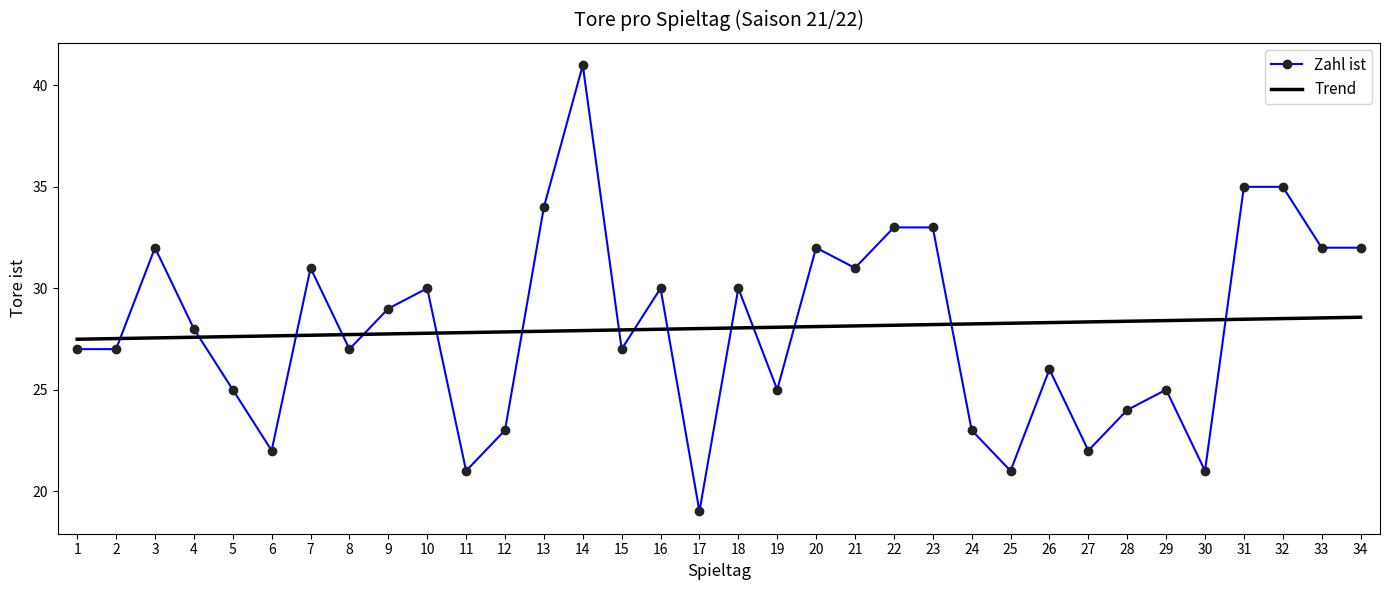

Which series has the largest range (max minus min)?

Zahl ist